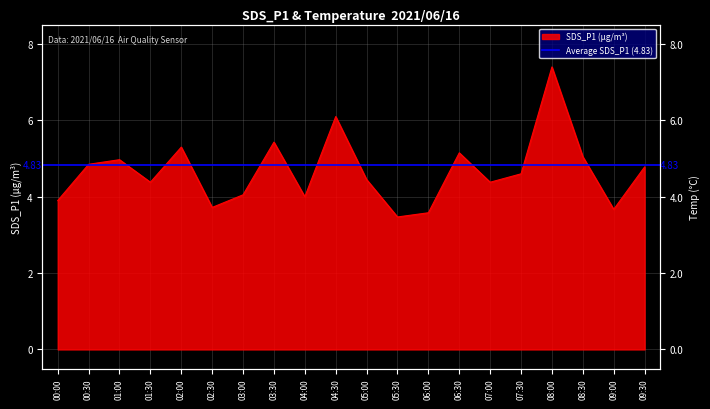

Is it true that SDS_P1 equals 5.0 at 01:00?

True